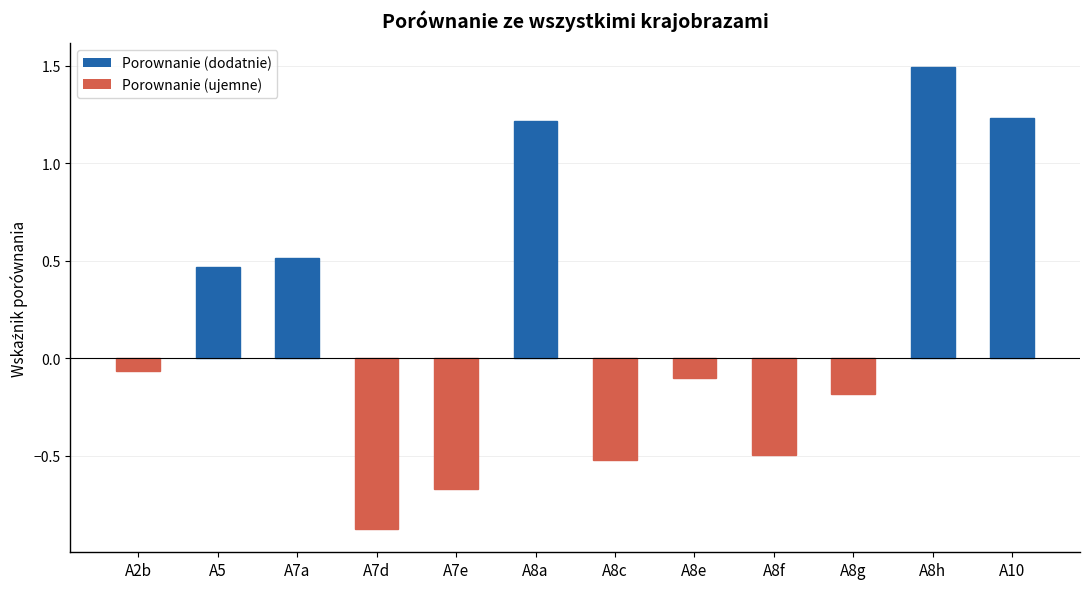

True or false: the data shows -0.1 at A8e.

True